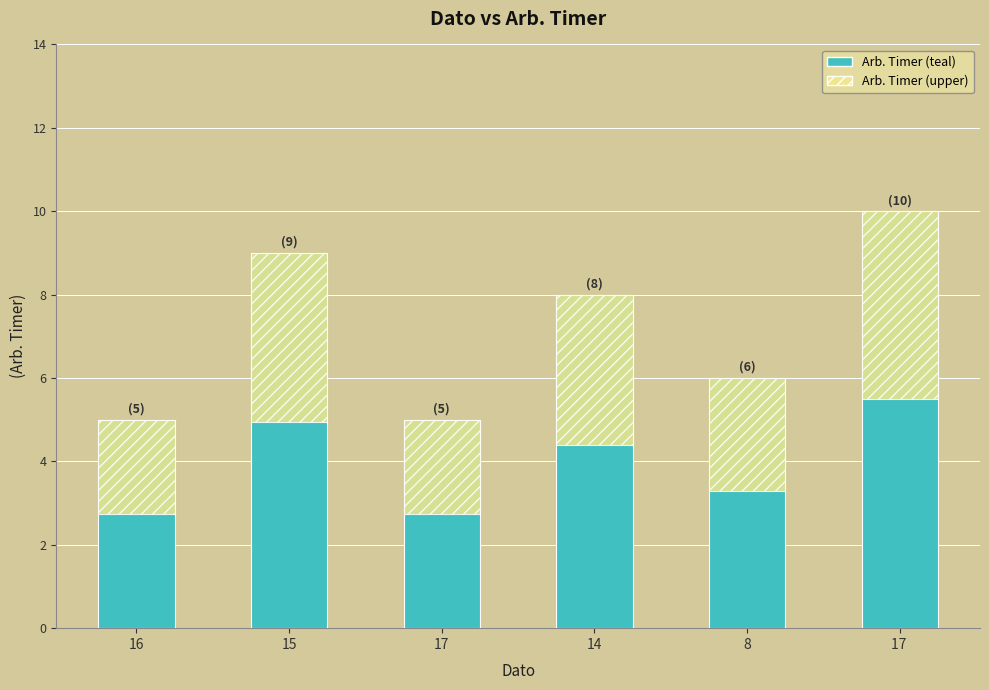

Reading left to right, what are all the values shown in this chart?

5	9	5	8	6	10